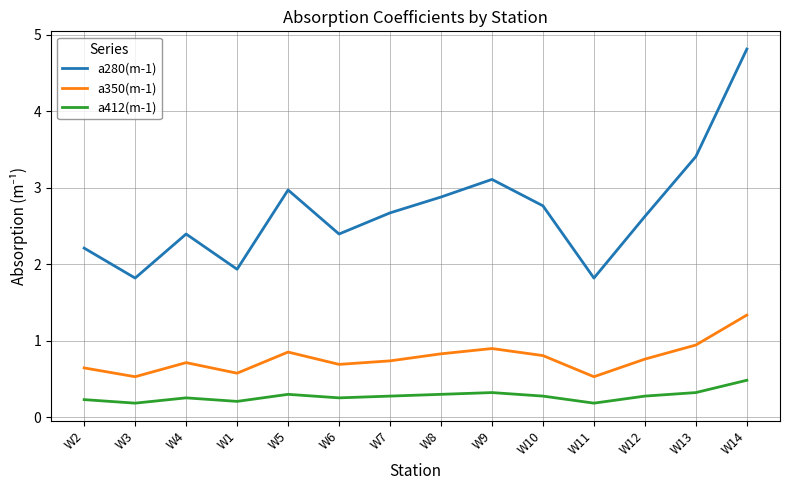

What is the greatest value displayed?

4.8